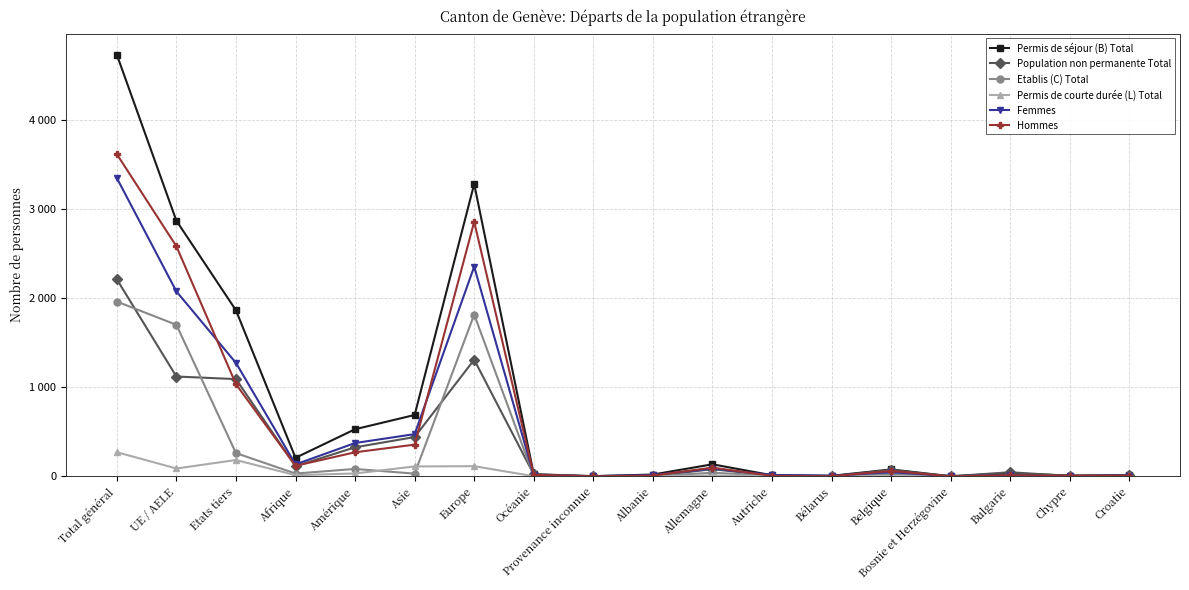

Where does the Hommes series first go above 61?

Total général